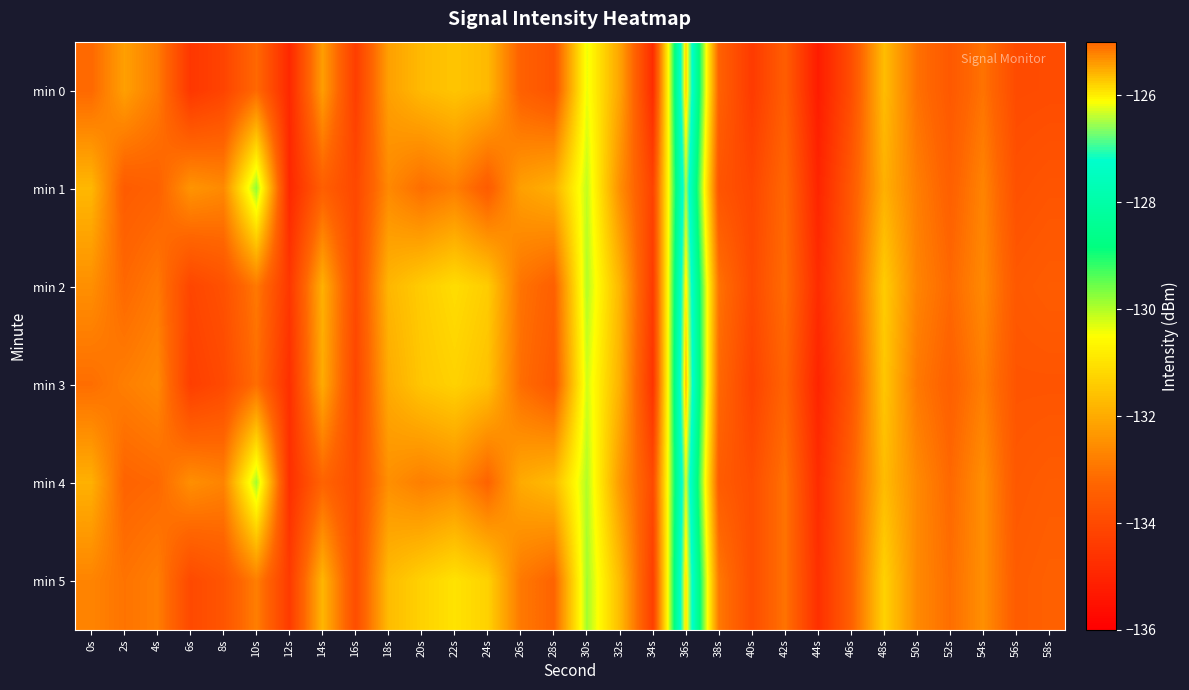

At which category is the sum across all series the highest?

36s